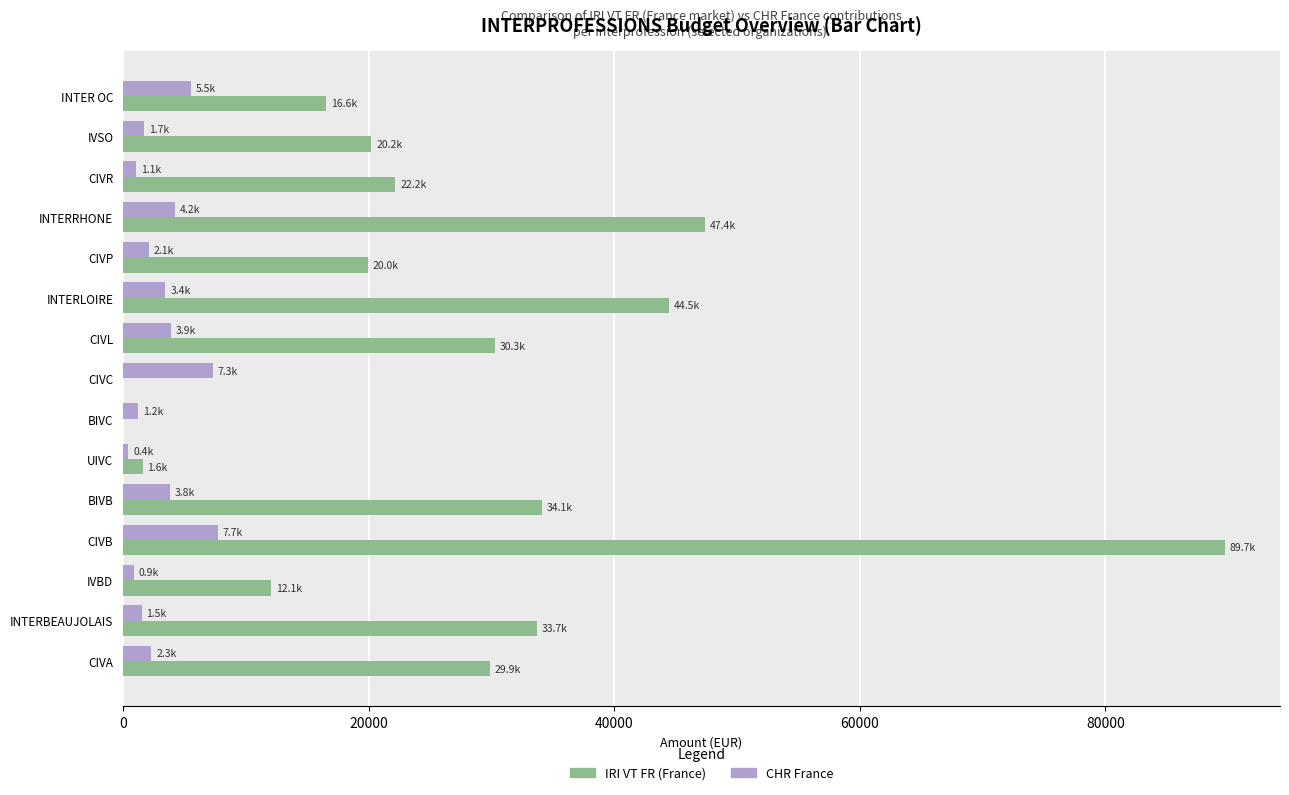

Which series changed the most between BIVC and INTER OC?

IRI VT FR (France)